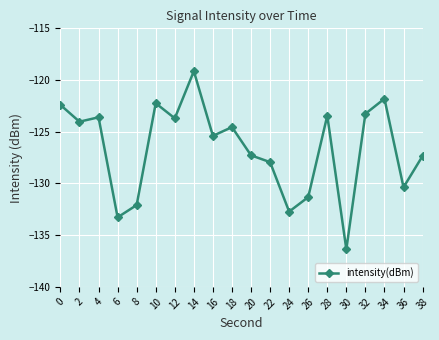

Read the value at 30.

-136.4